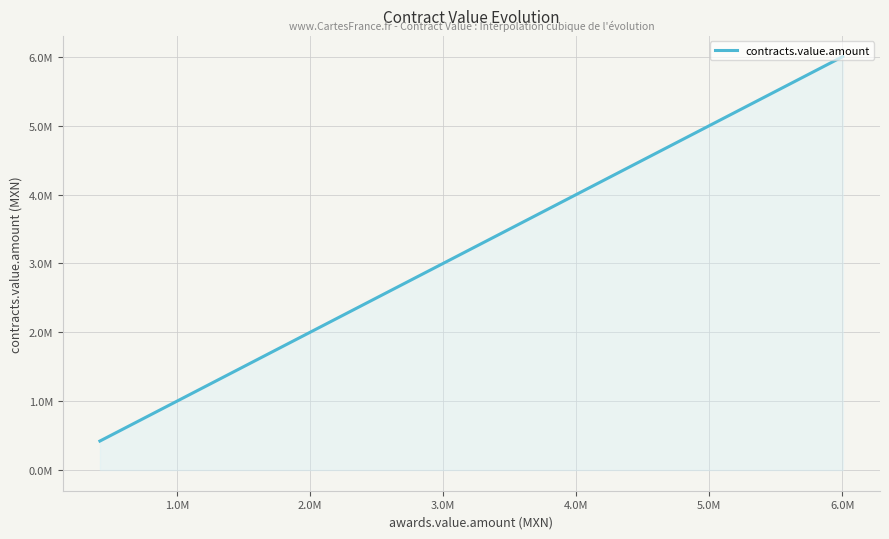

Is this an area chart (filled region under the line)?

Yes